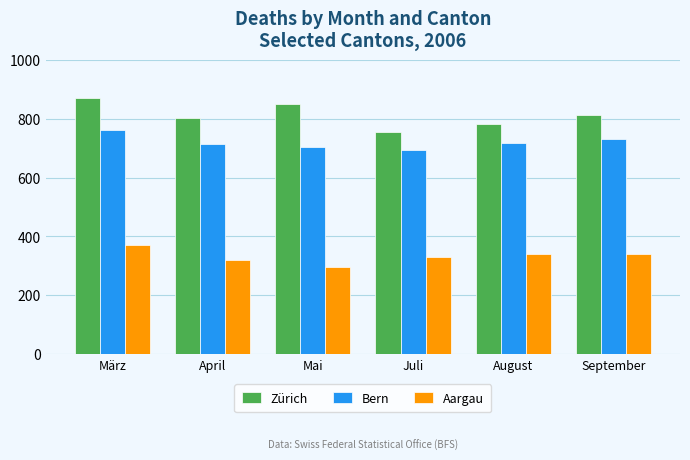

What are all the series names shown in the legend?

Zürich, Bern, Aargau